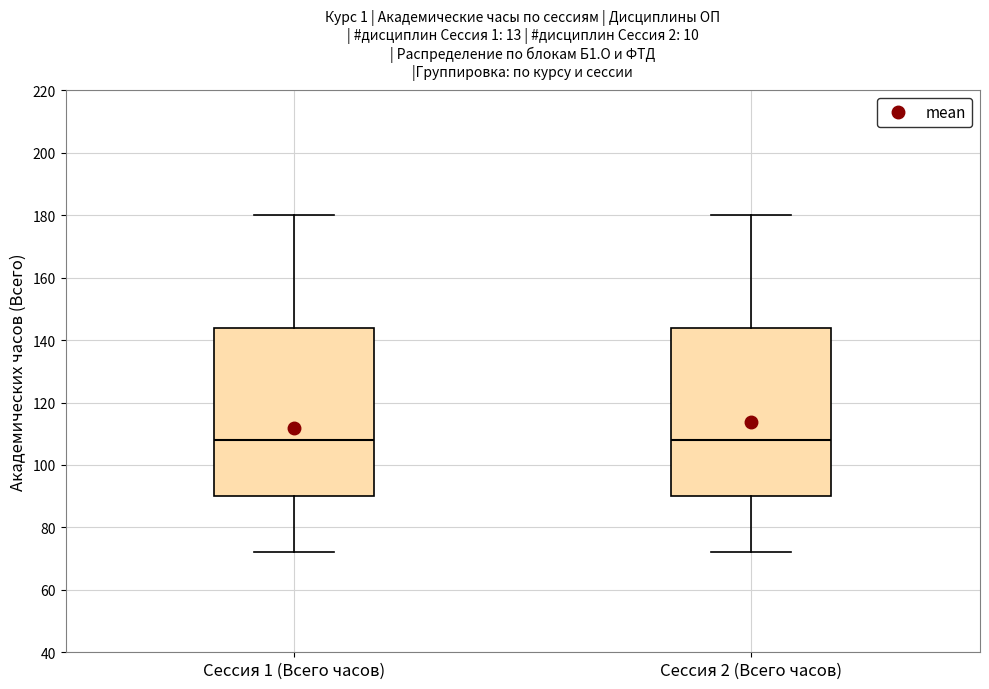

Reading left to right, read every box against the y-axis: the position of its median line, the range the box covers, and the ends of its whiskers. The values are not printed on the chart, so give them approximately, as read against the axis.

Сессия 1 (Всего часов): median 108, box 90 to 144, whiskers 72 to 180
Сессия 2 (Всего часов): median 108, box 90 to 144, whiskers 72 to 180